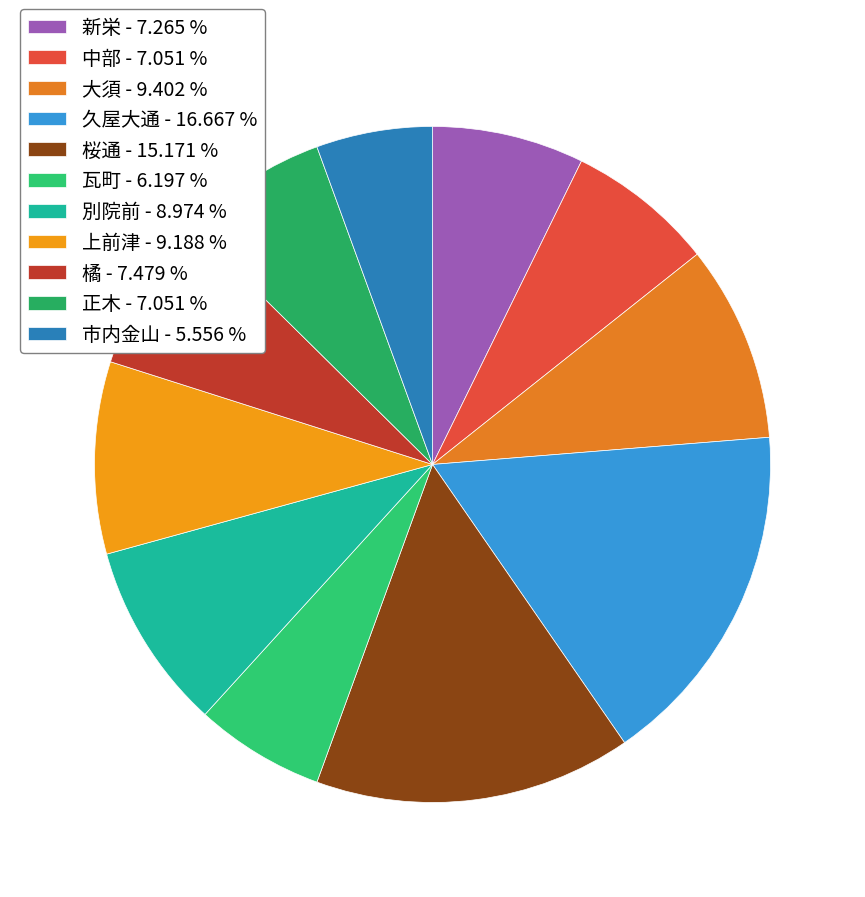

How many segments does this pie chart have?

11